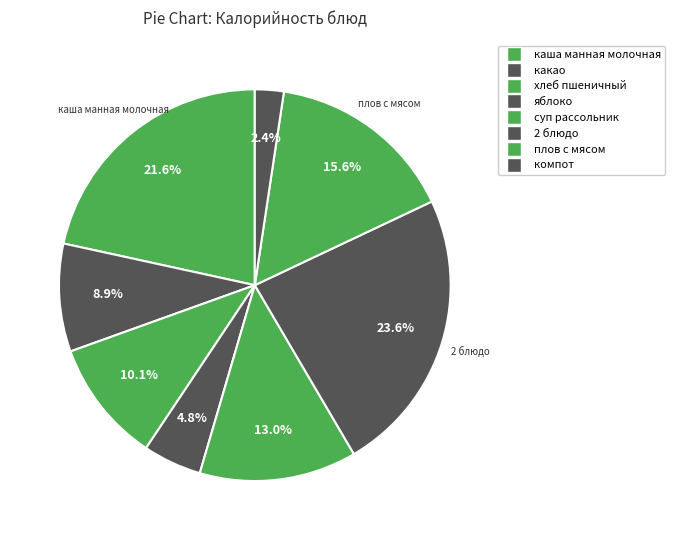

To the nearest percent, what is the difference between the largest and smallest slice percentages?

21%